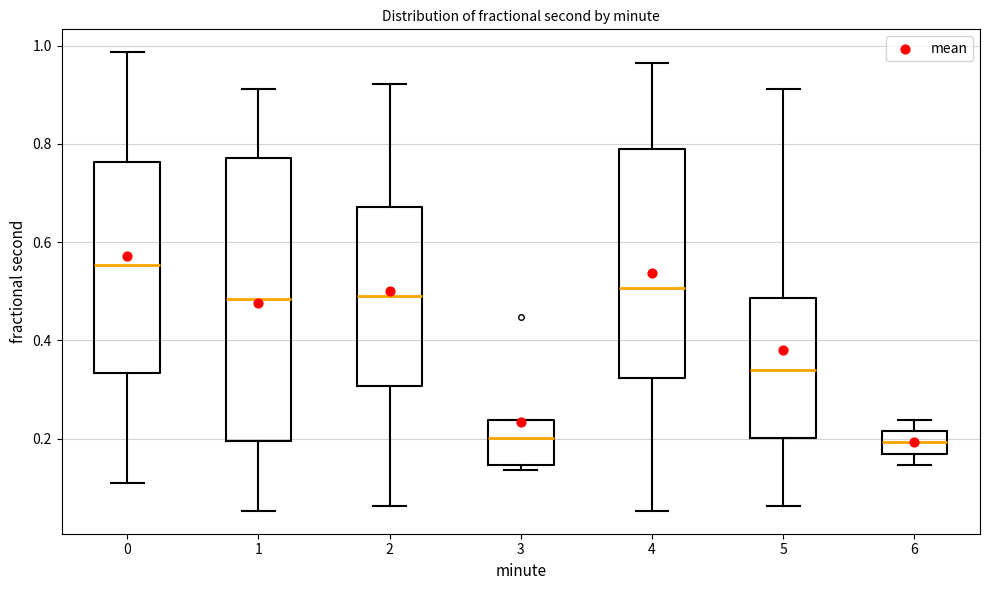

Which box's median line is the highest?

0